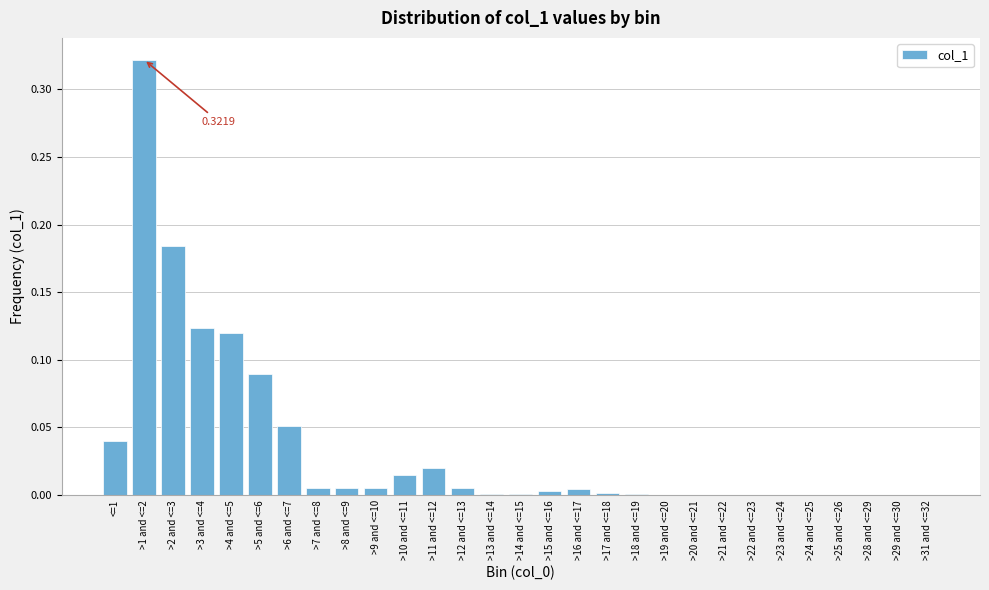

What is the sum of all values?

1.0